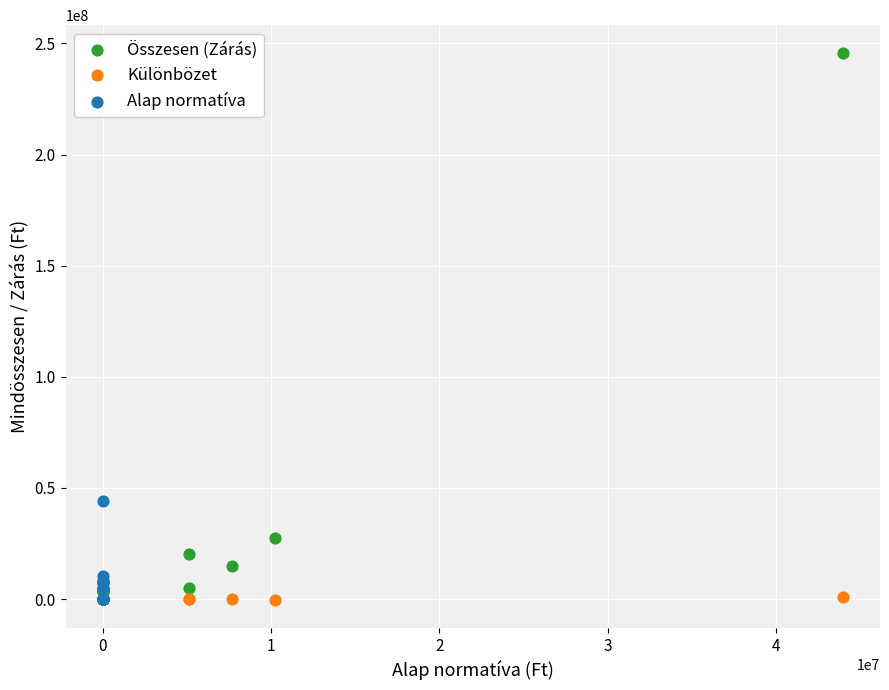

What are all the series names shown in the legend?

Összesen (Zárás), Különbözet, Alap normatíva